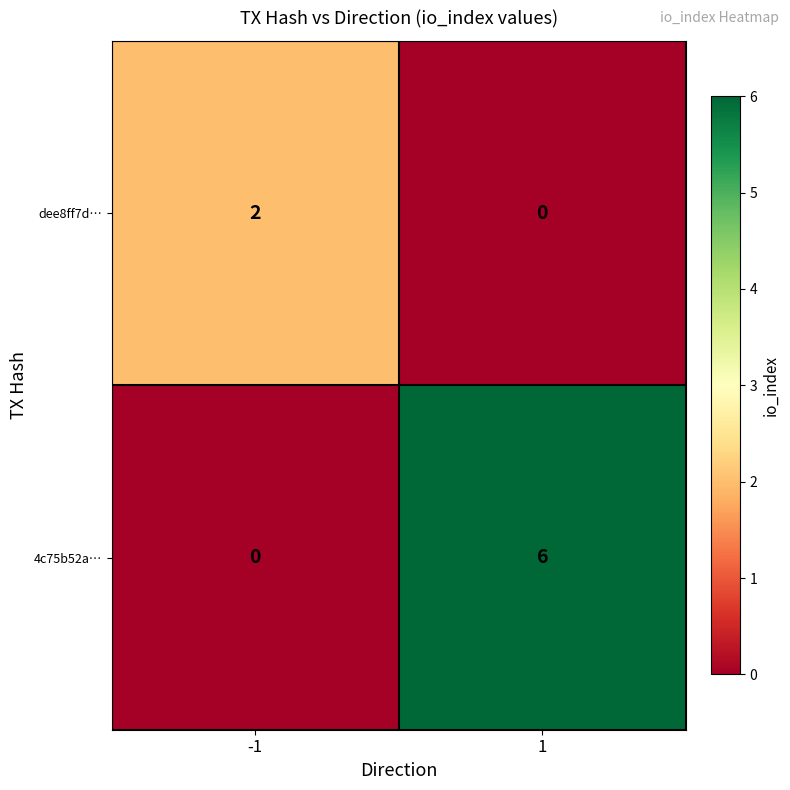

The dee8ff7d… series shows 1 at -1. True or false?

False